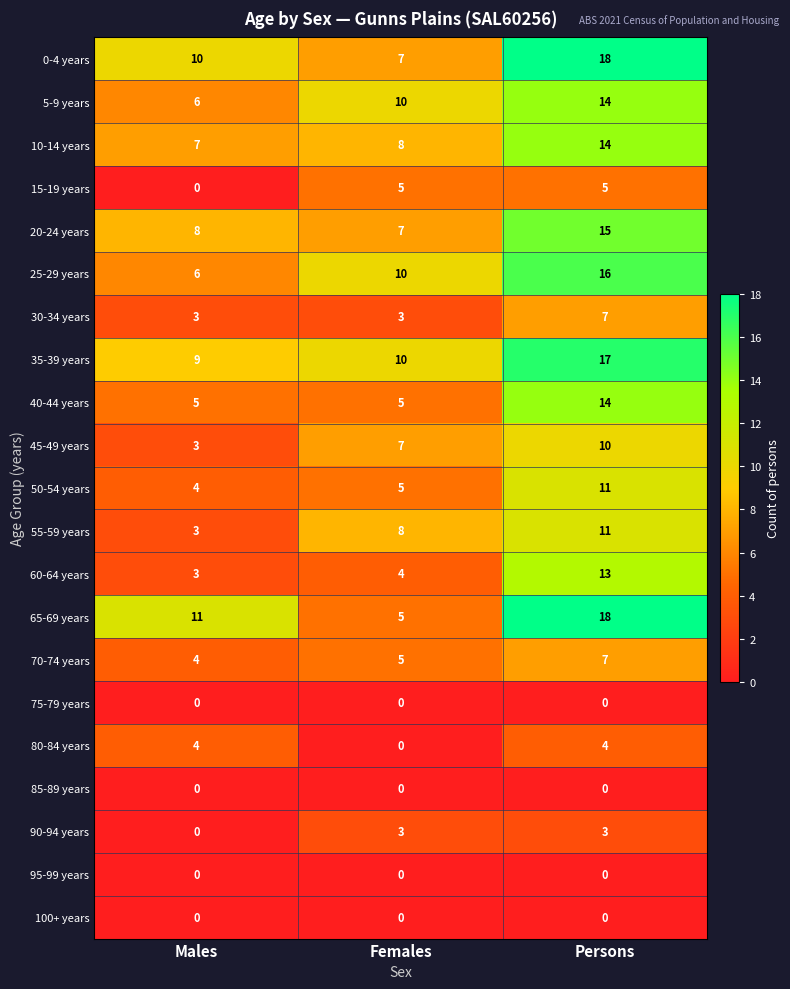

How many data points does each series have?

3